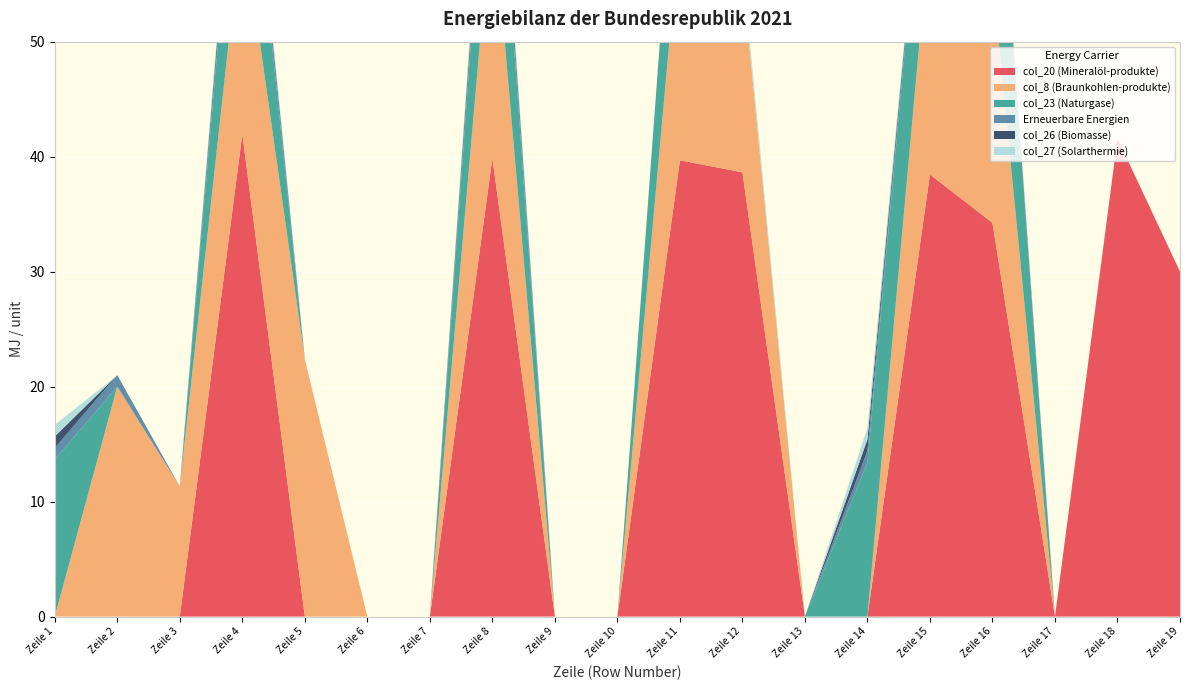

Reading left to right, list all the values displayed in this chart.

col_20 (Mineralöl-produkte): 0.0	0.0	0.0	42.0	0.0	0.0	0.0	39.9	0.0	0.0	39.7	38.6	0.0	0.0	38.4	34.2	0.0	41.6	30.0
col_8 (Braunkohlen-produkte): 0.0	20.0	11.3	18.8	22.4	0.0	0.0	22.4	0.0	0.0	20.4	17.2	0.0	0.0	21.6	21.4	0.0	0.0	0.0
col_23 (Naturgase): 13.7	0.0	0.0	13.7	0.0	0.0	0.0	13.7	0.0	0.0	13.4	0.0	0.0	13.4	13.4	17.9	0.0	0.0	0.0
Erneuerbare Energien: 1.0	1.0	0.0	1.0	0.0	0.0	0.0	1.0	0.0	0.0	0.0	0.0	0.0	1.0	0.0	0.0	0.0	0.0	0.0
col_26 (Biomasse): 1.0	0.0	0.0	1.0	0.0	0.0	0.0	1.0	0.0	0.0	0.0	0.0	0.0	1.0	0.0	1.0	0.0	0.0	0.0
col_27 (Solarthermie): 1.0	0.0	0.0	1.0	0.0	0.0	0.0	1.0	0.0	0.0	0.0	1.0	0.0	1.0	0.0	1.0	0.0	0.0	0.0